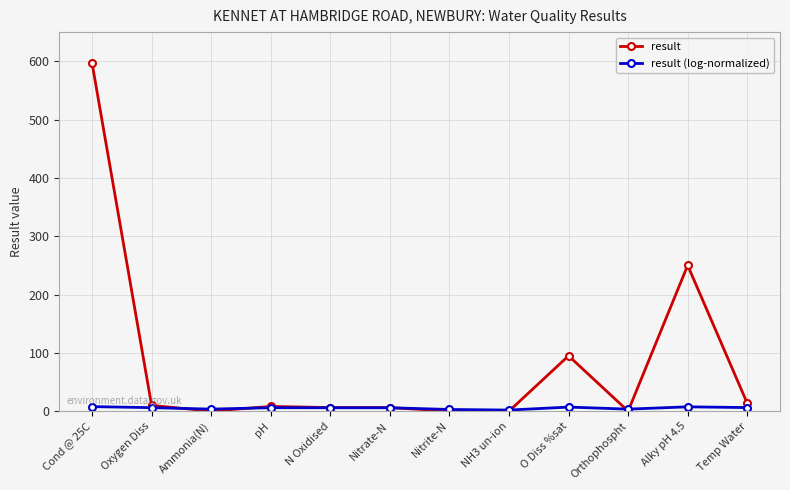

True or false: result (log-normalized) has more than 1 interior local peaks.

True